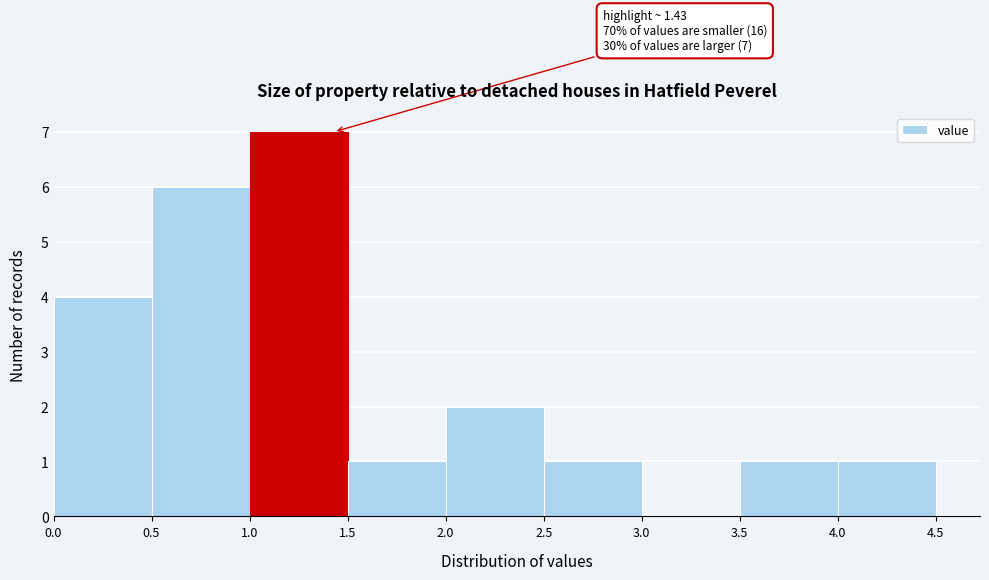

Which range on the x-axis has the tallest bar?

1.0 to 1.5